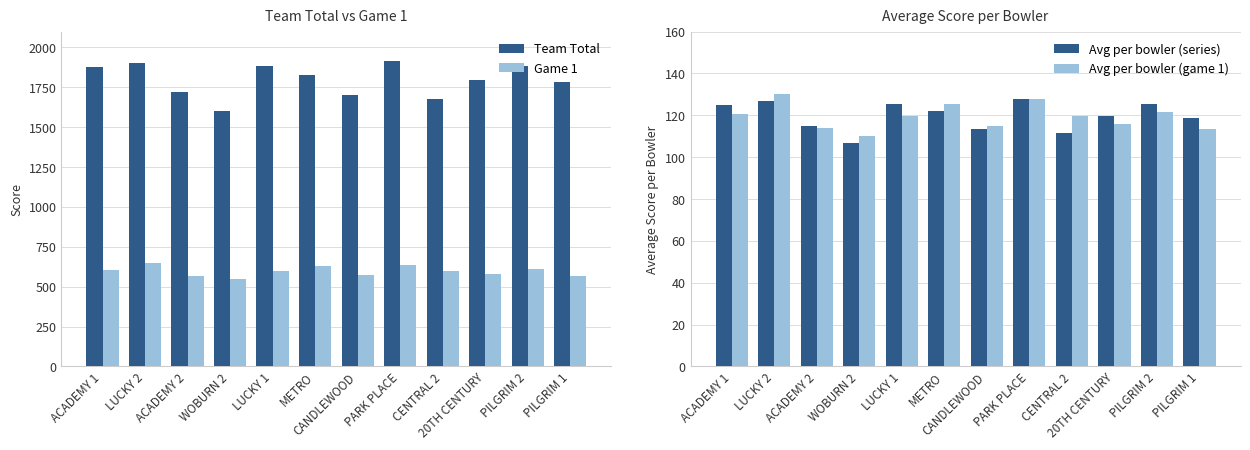

Which category has the lowest value across all series?

WOBURN 2